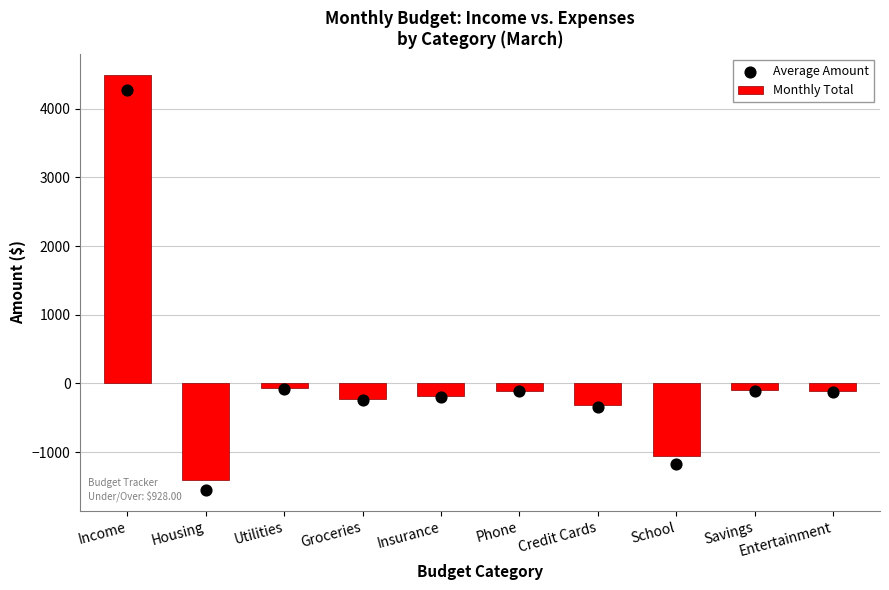

Which series has the largest Y range (max minus min)?

Monthly Total